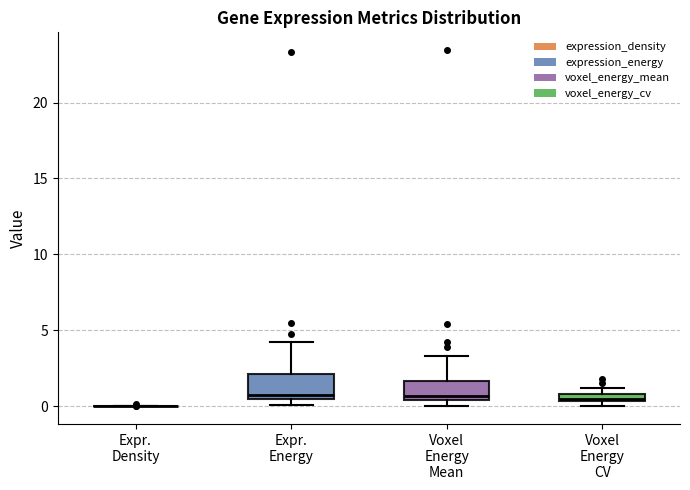

Where is the upper edge of the box for Voxel Energy CV on the y-axis? The values are not printed on the chart, so give them approximately, as read against the axis.

1.0